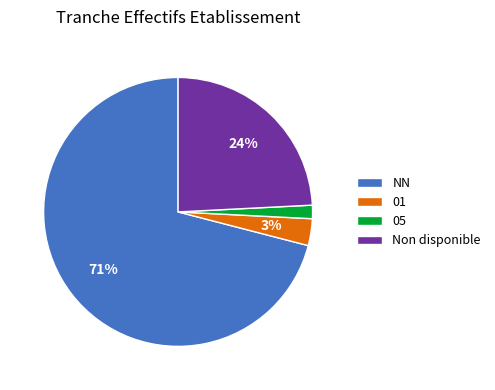

Which slice is the largest?

NN